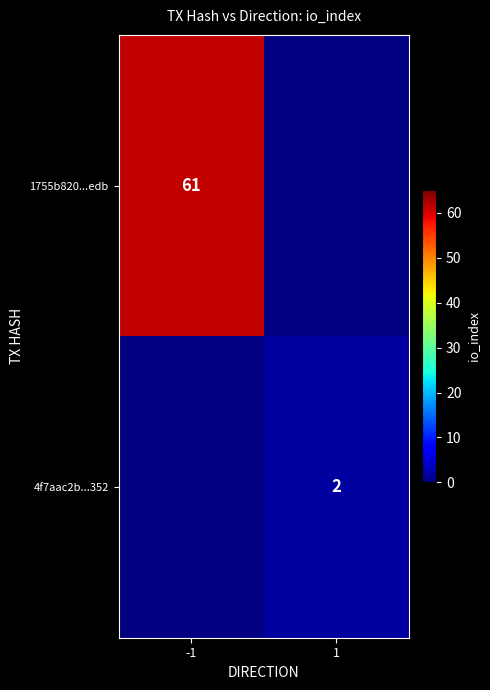

Which has a higher value, 1 or -1?

-1